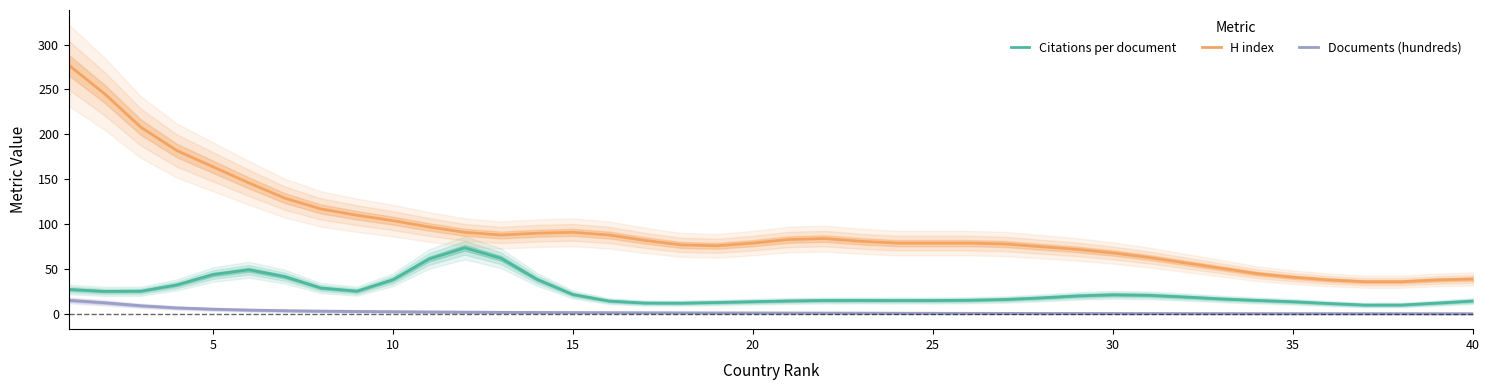

What is the maximum value for Citations per document?

73.8